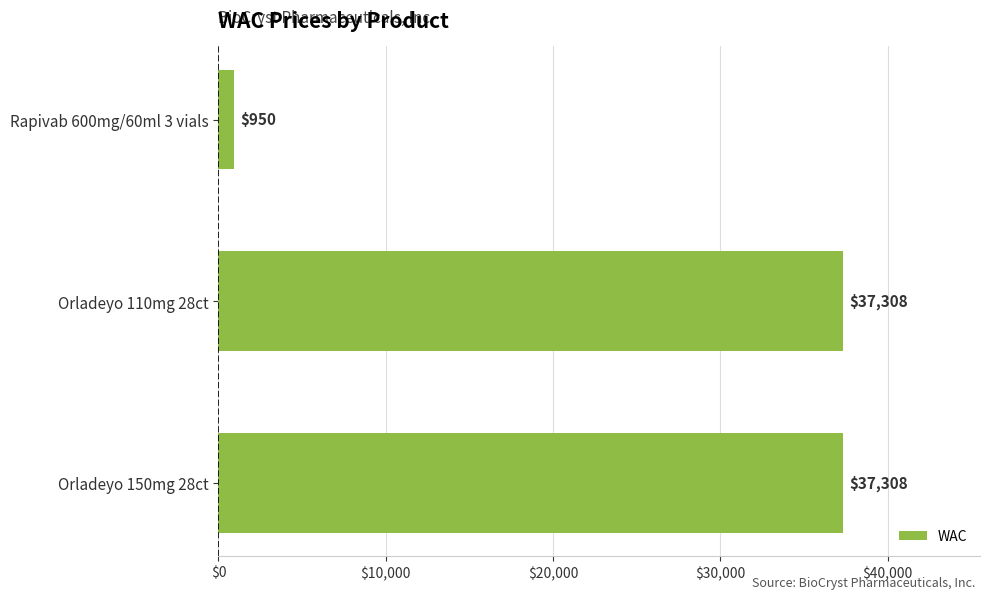

Is it true that the value at Rapivab 600mg/60ml 3 vials is 950?

True